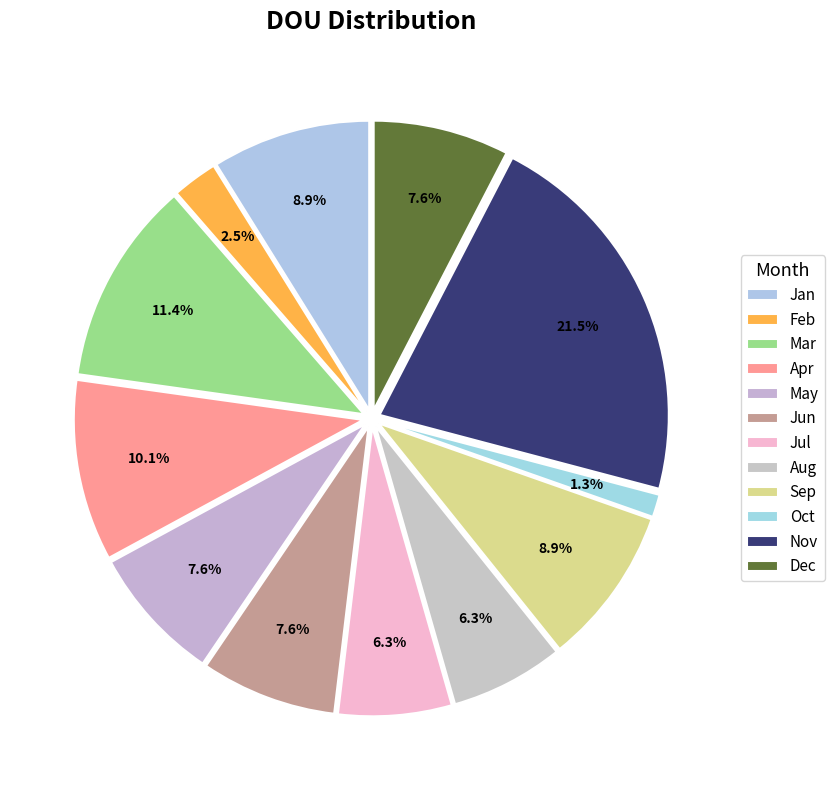

What is the largest slice in the pie chart?

Nov